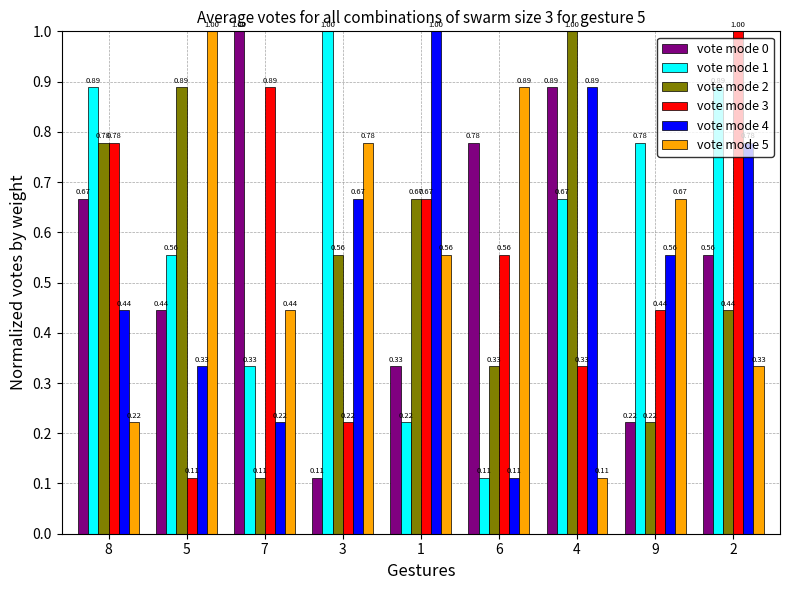

True or false: vote mode 3 has a value of 0.7 at 2.

False